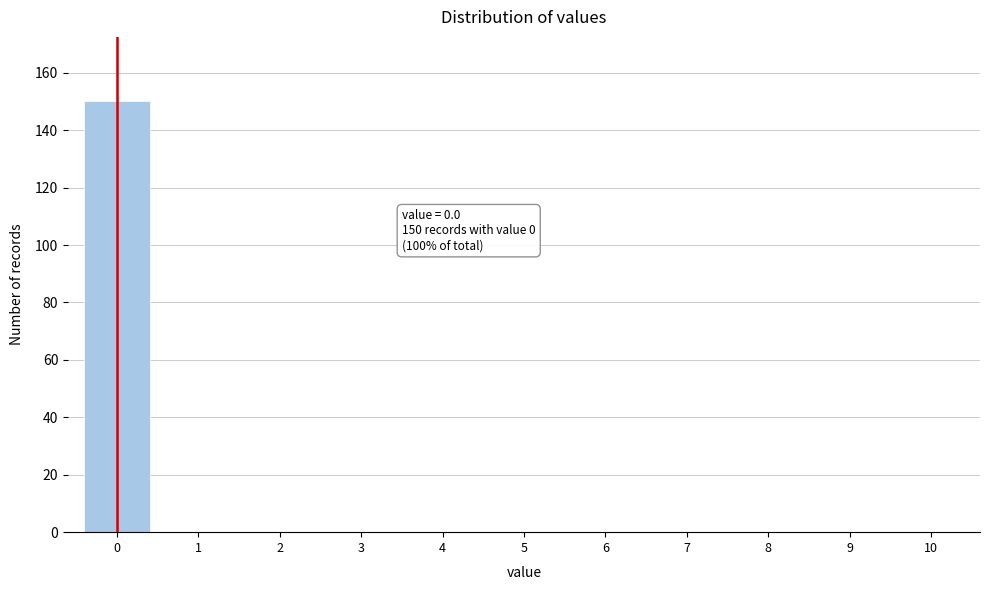

Over which range of the x-axis is the bar tallest?

-0.5 to 0.5